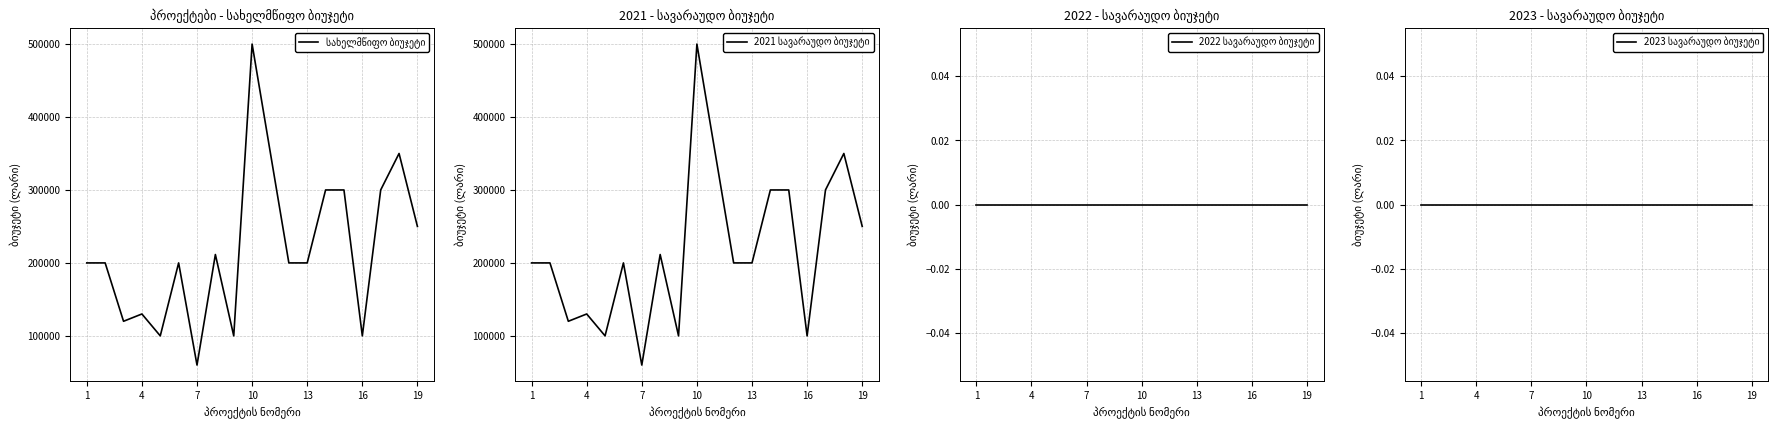

What are all the series names shown in the legend?

სახელმწიფო ბიუჯეტი, 2021 სავარაუდო ბიუჯეტი, 2022 სავარაუდო ბიუჯეტი, 2023 სავარაუდო ბიუჯეტი